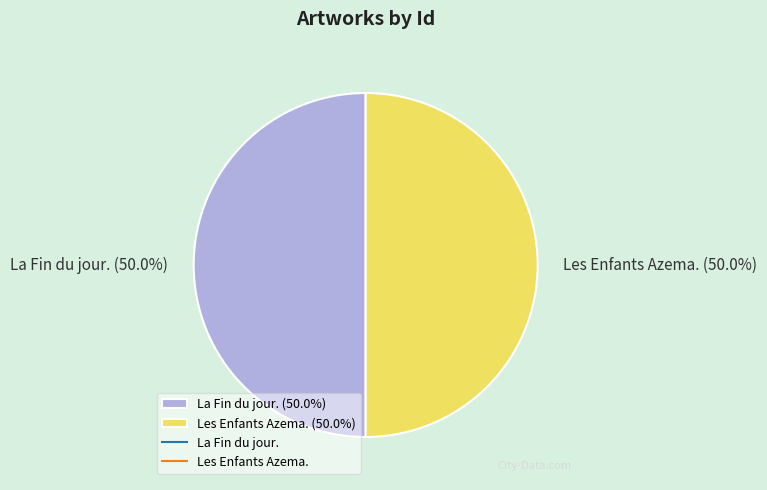

Count the number of slices in the pie.

2